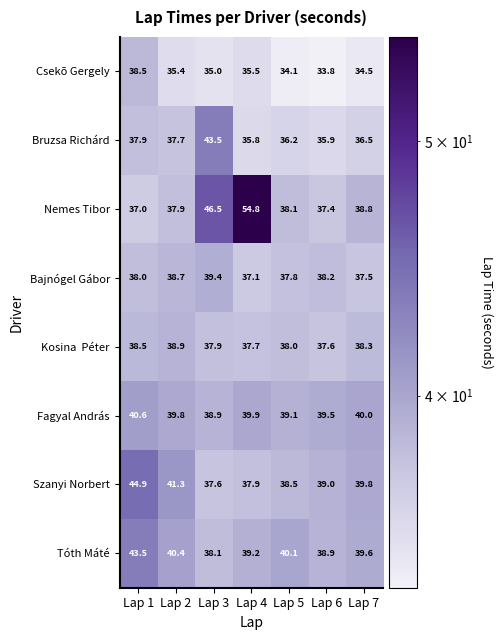

At which category is the sum across all series the highest?

Lap 1